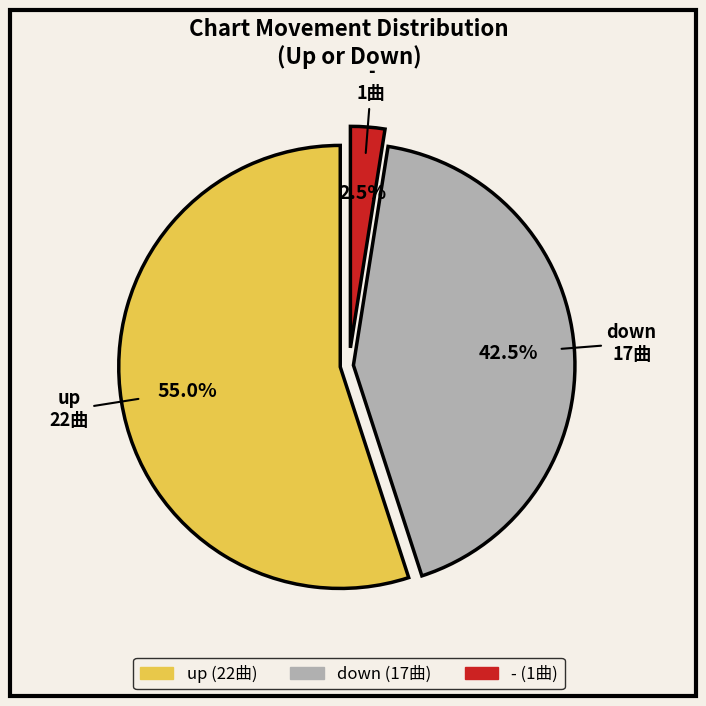

What percentage do down and up together represent?

97.5%